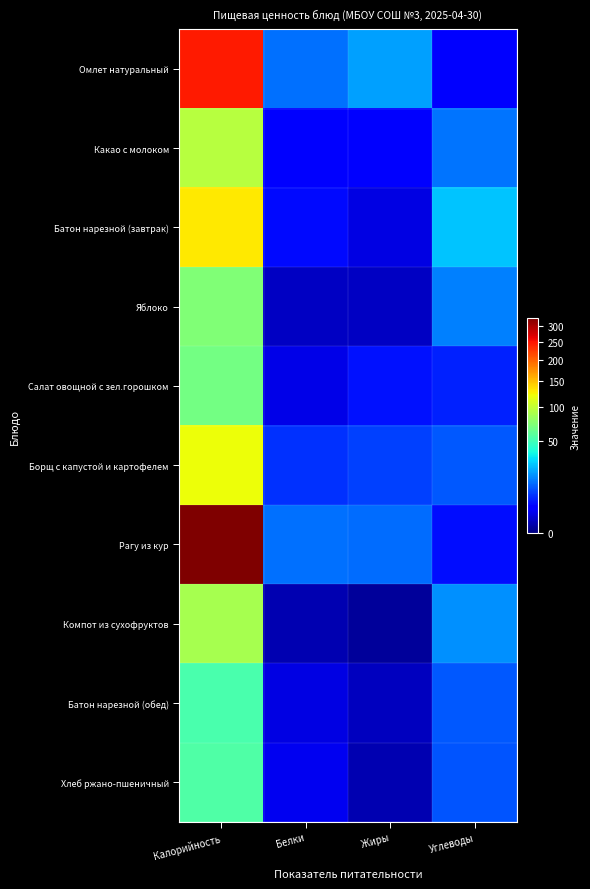

What is the greatest value displayed?

325.5